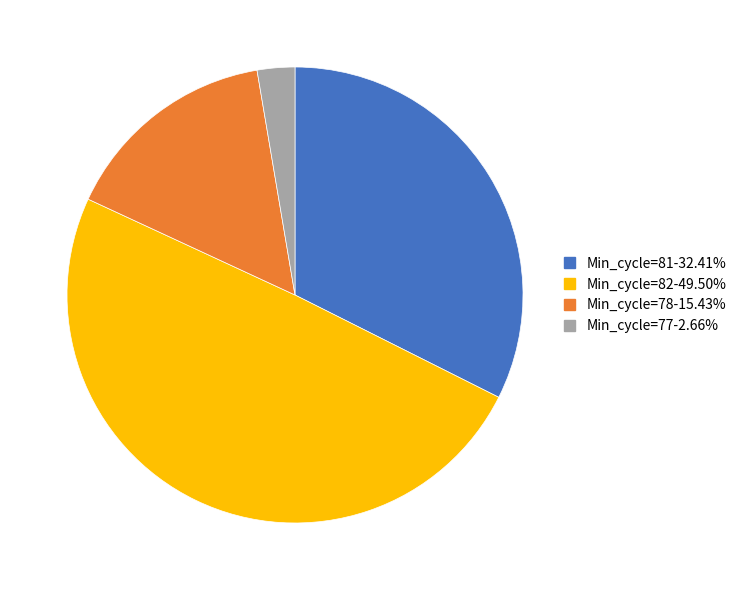

Is there a majority slice in this chart?

No